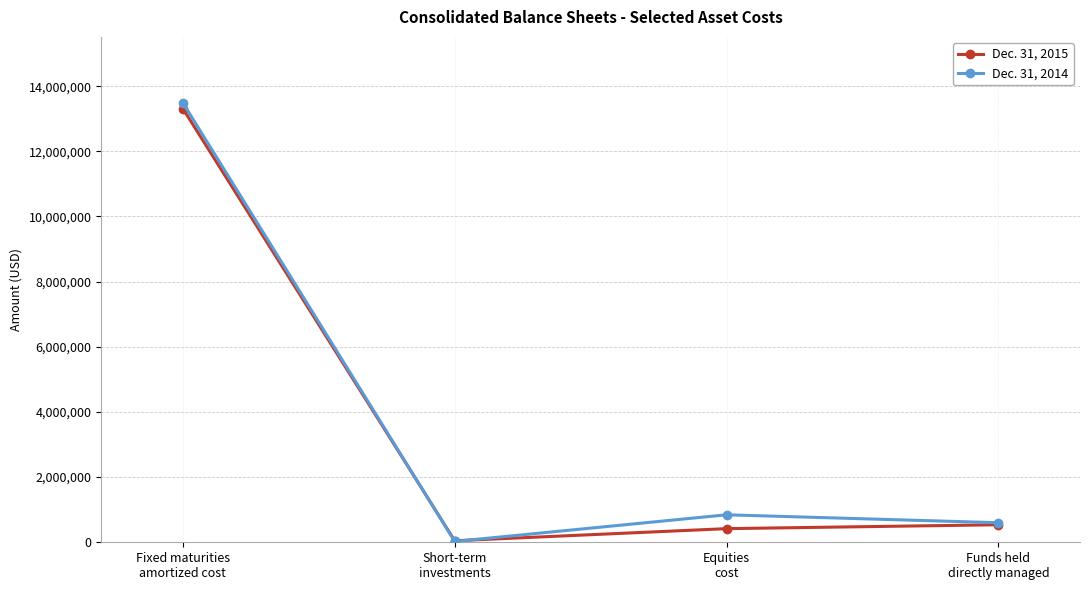

Reading left to right, what are all the values shown in this chart?

Dec. 31, 2015: 13313819	46689	418428	537661
Dec. 31, 2014: 13489633	25699	843429	600379